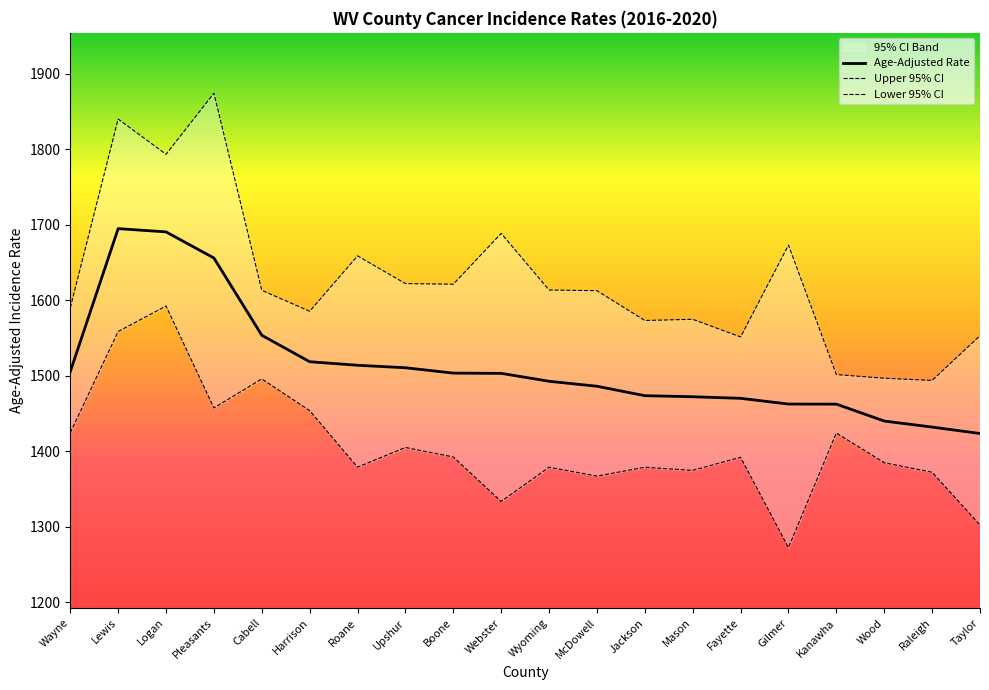

At which label does Upper 95% CI reach its minimum?

Raleigh